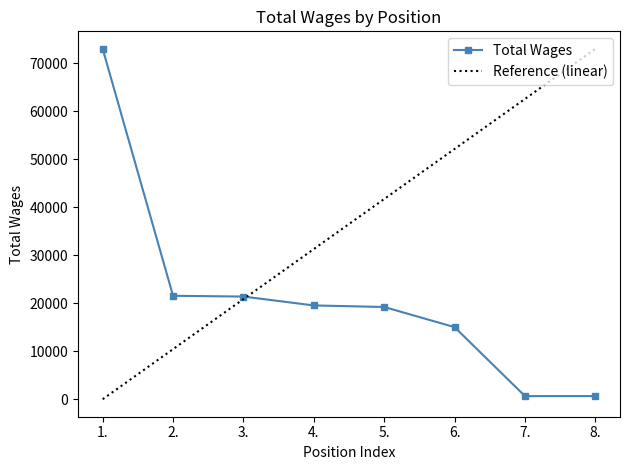

Reading right to left, what are all the values shown in this chart?

8.=648	7.=648	6.=15008	5.=19208	4.=19532	3.=21382	2.=21542	1.=72981